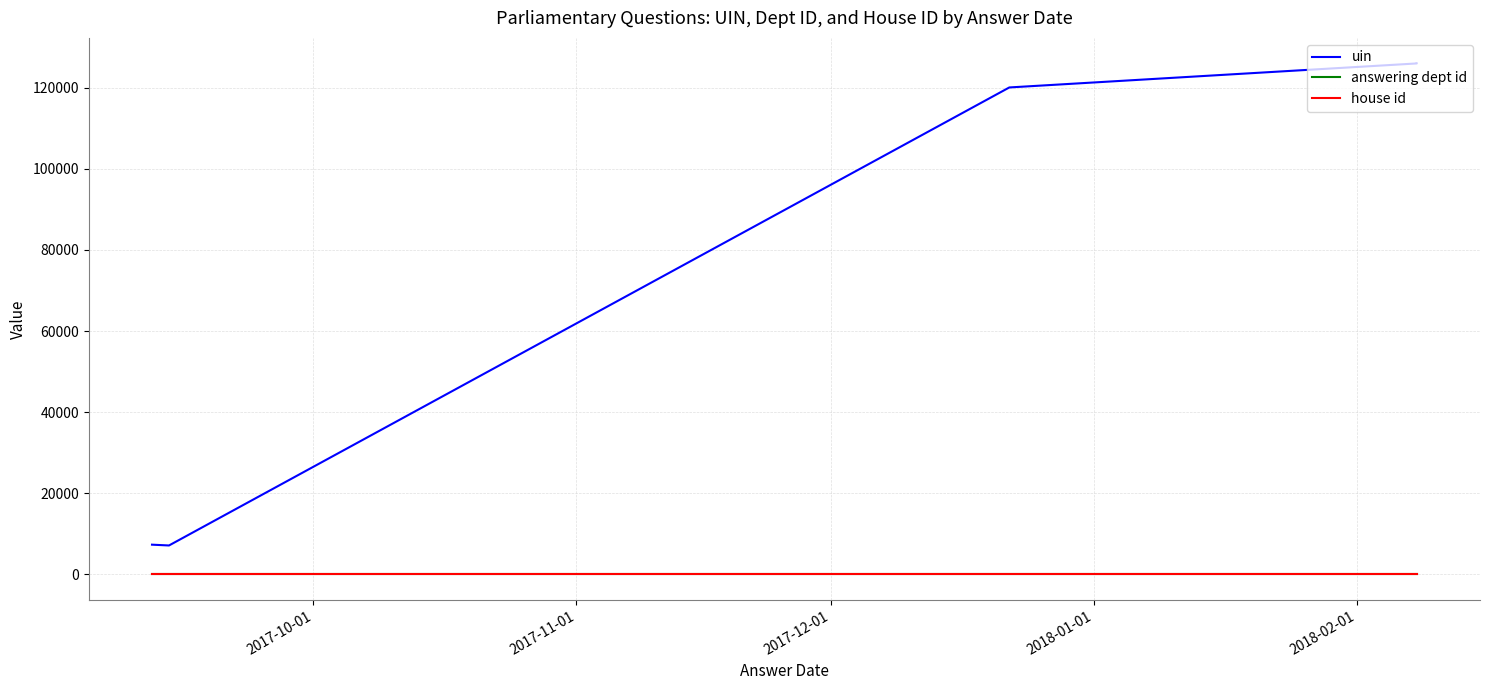

At which label is house id closest to 1?

2017-10-01